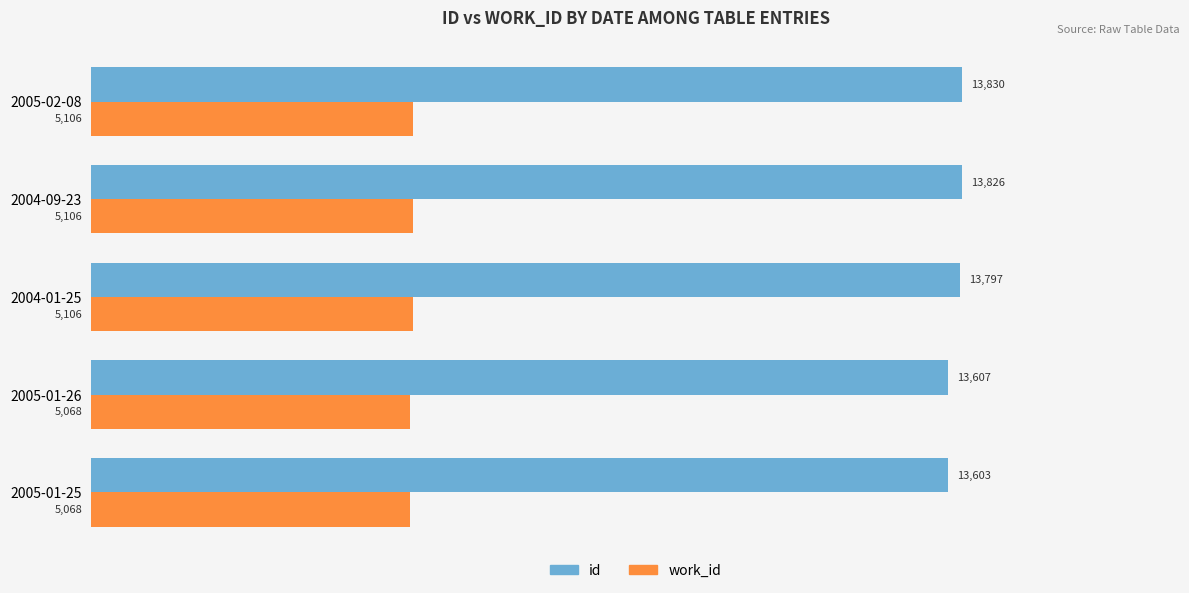

What is the maximum value for work_id?

5106